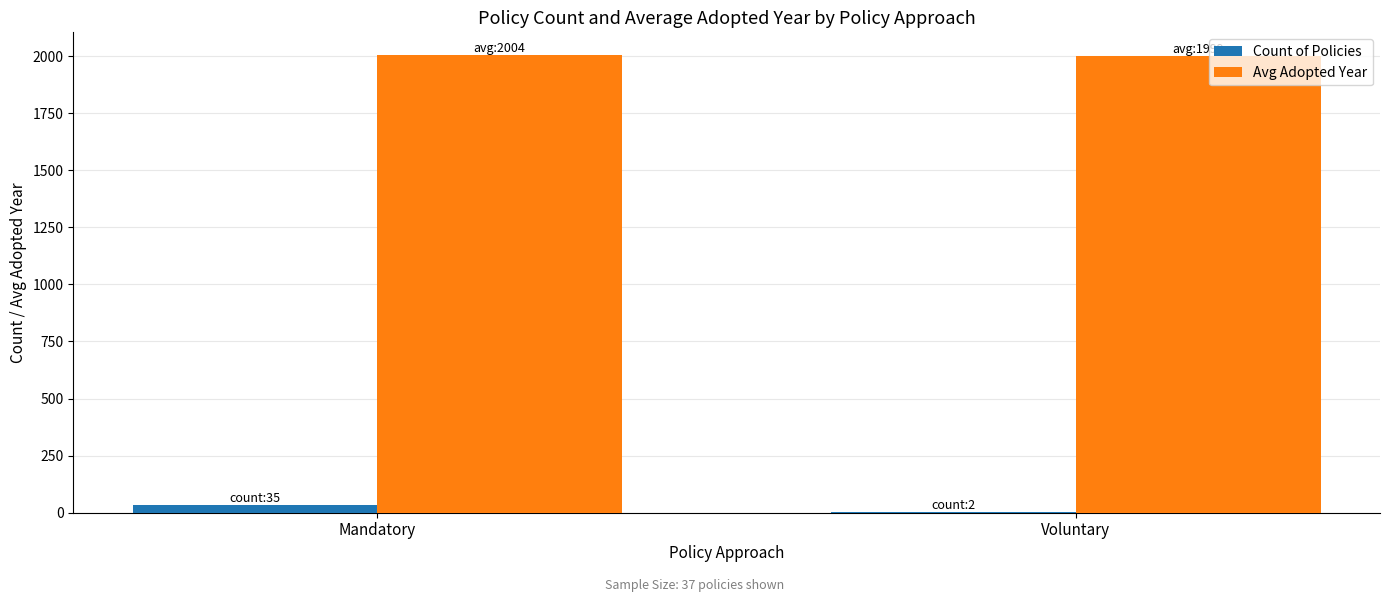

The value of Avg Adopted Year at Voluntary is 1999. True or false?

True